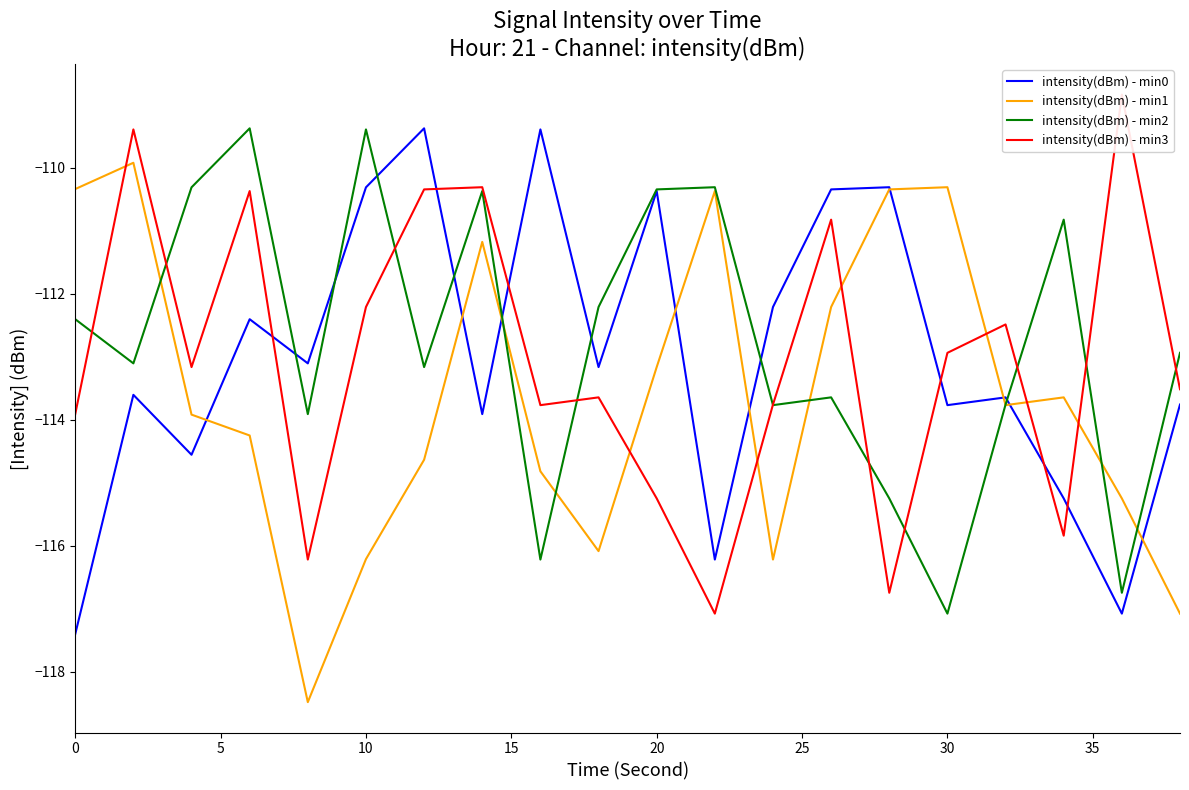

Does the chart display data point markers on the line(s)?

No